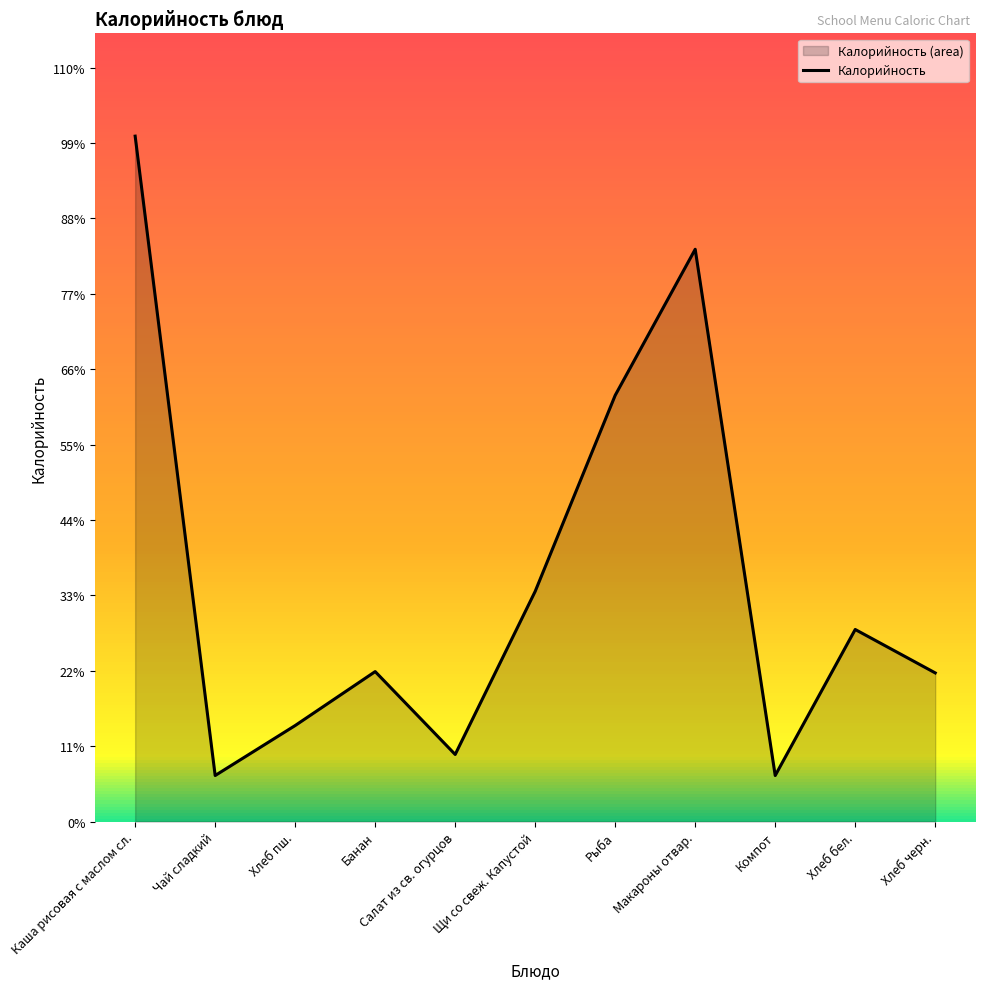

Reading left to right, transcribe all the data shown in this chart.

521	35	73	114	51	175	324	435	35	146	113